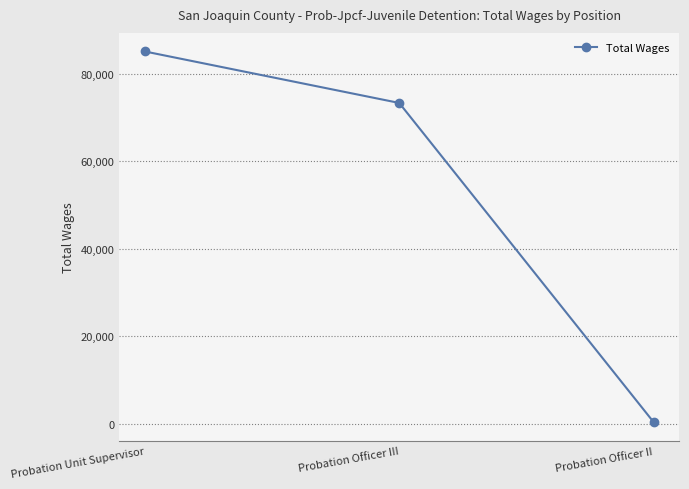

How many data points are less than 73279?

1